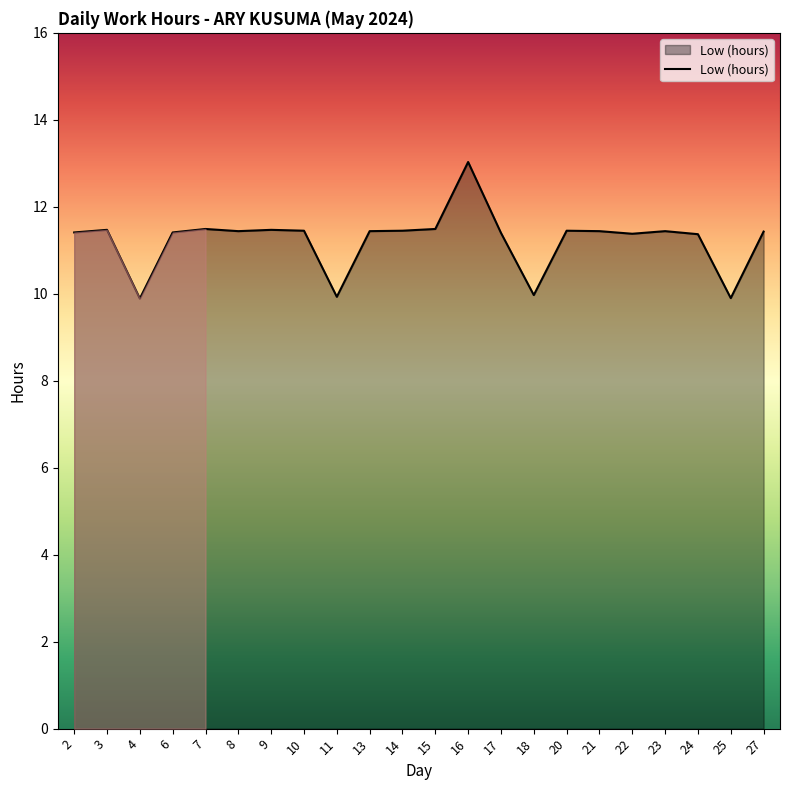

What is the approximate value at 15?

11.5